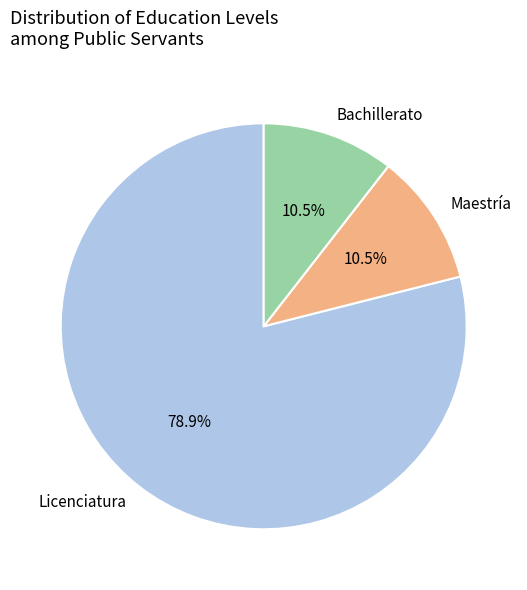

Is there any slice that represents more than half of the pie?

Yes